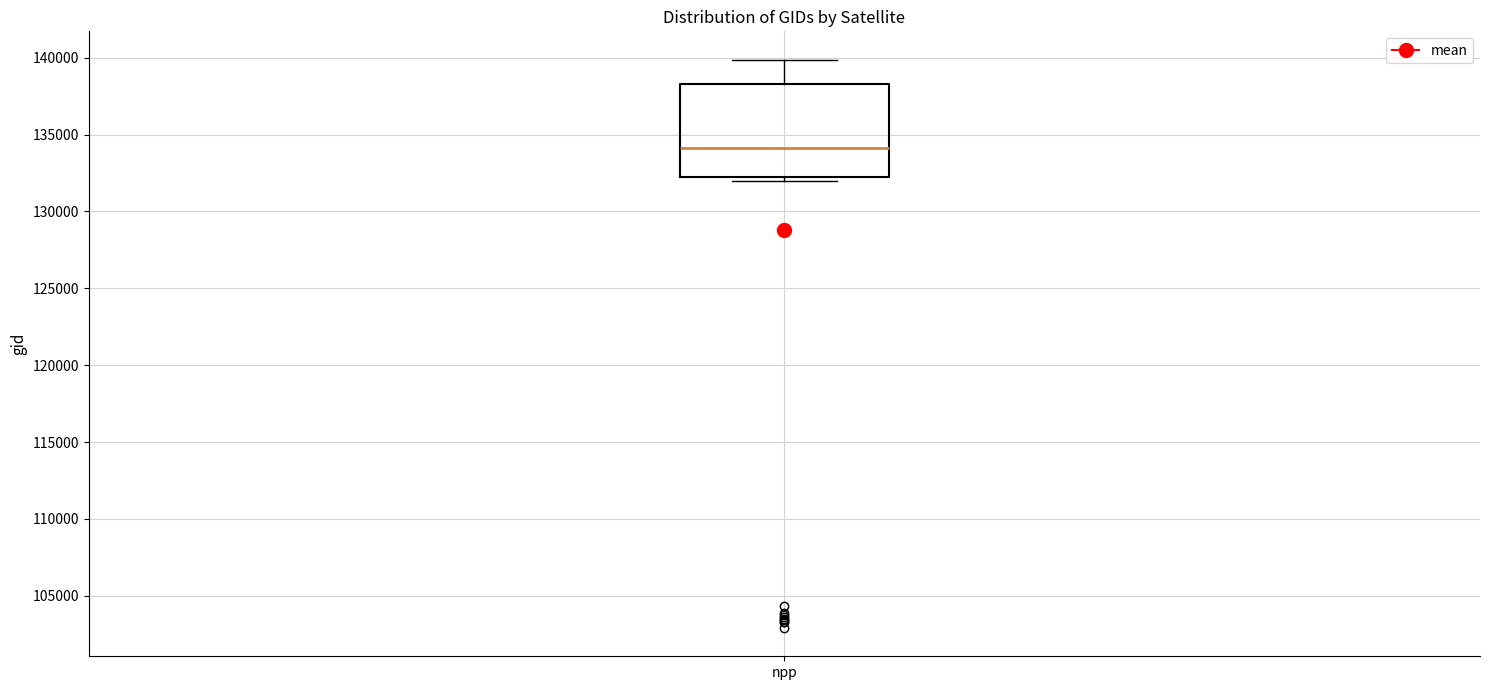

Where does the upper whisker of the box for npp end on the y-axis? The values are not printed on the chart, so give them approximately, as read against the axis.

140000